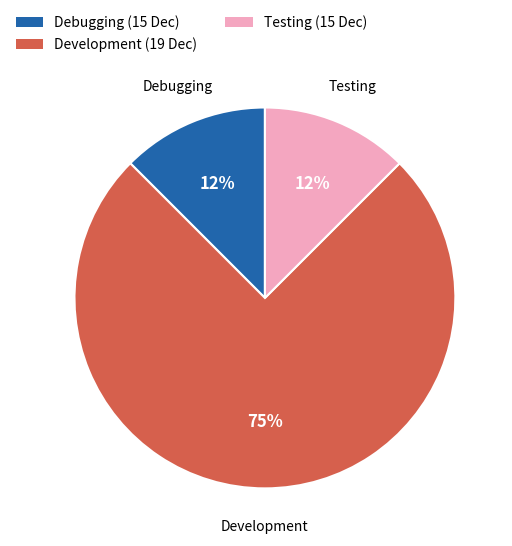

To the nearest percent, what is the average slice percentage?

33%